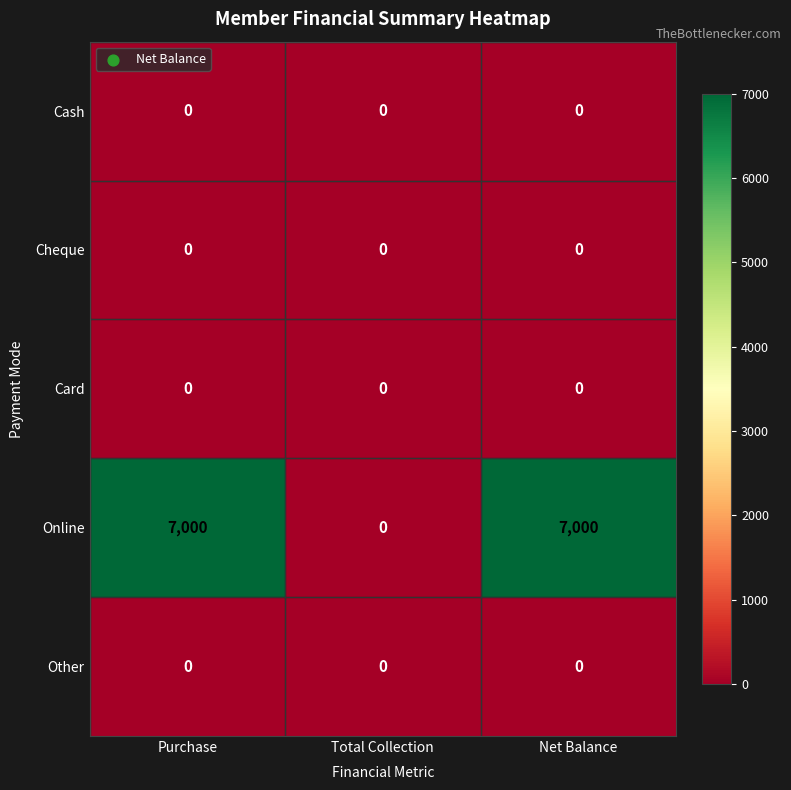

Reading right to left, transcribe all the data shown in this chart.

Cash: 0	0	0
Cheque: 0	0	0
Card: 0	0	0
Online: 7000	0	7000
Other: 0	0	0